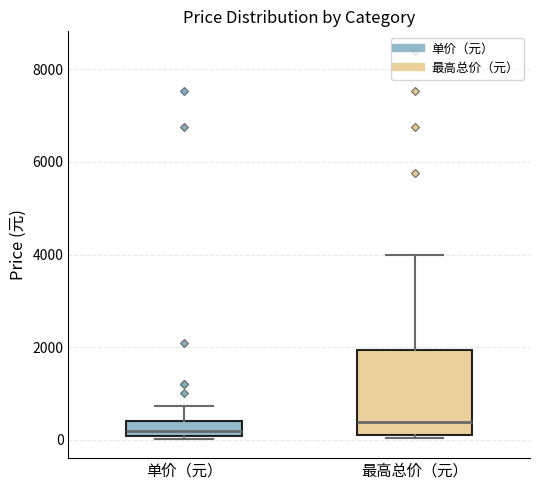

Reading left to right, read every box against the y-axis: the position of its median line, the range the box covers, and the ends of its whiskers. The values are not printed on the chart, so give them approximately, as read against the axis.

单价（元）: median 200, box 0 to 400, whiskers 0 to 800
最高总价（元）: median 400, box 200 to 2000, whiskers 0 to 4000